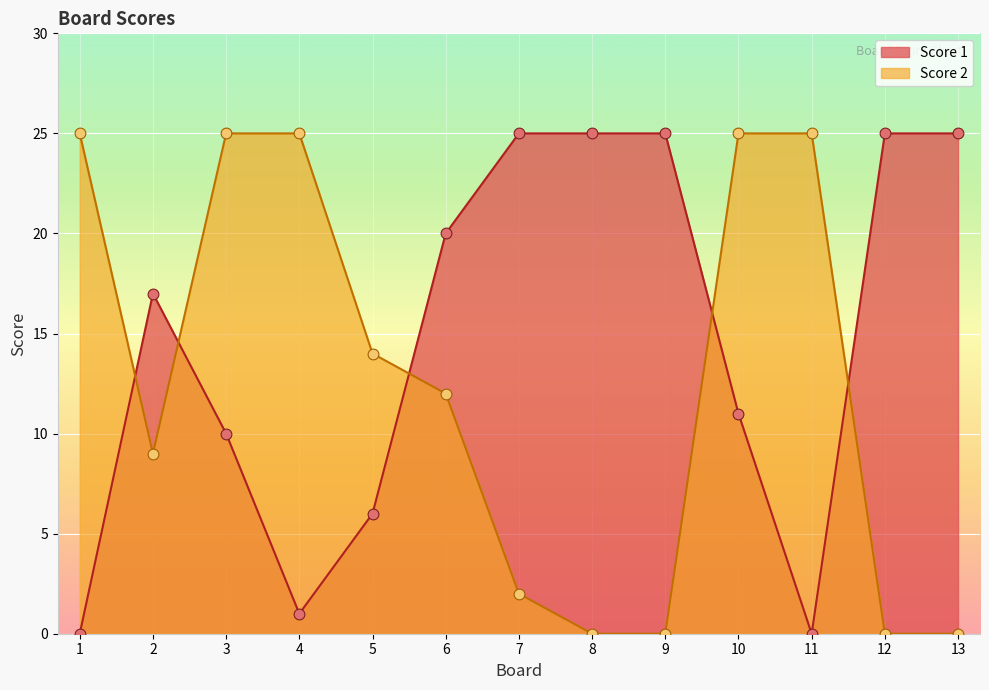

At how many categories does at least one series exceed 10?

13